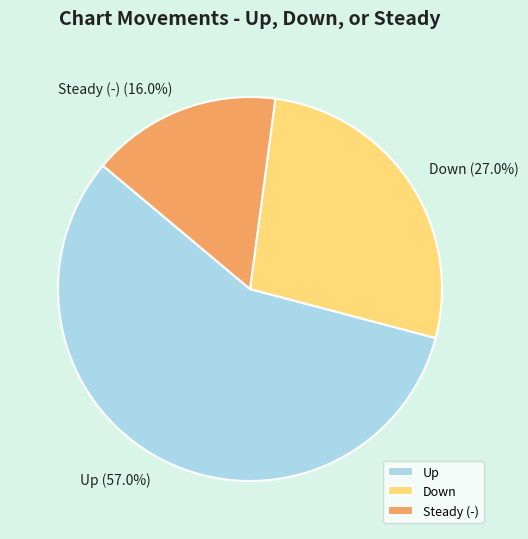

Count the number of slices in the pie.

3